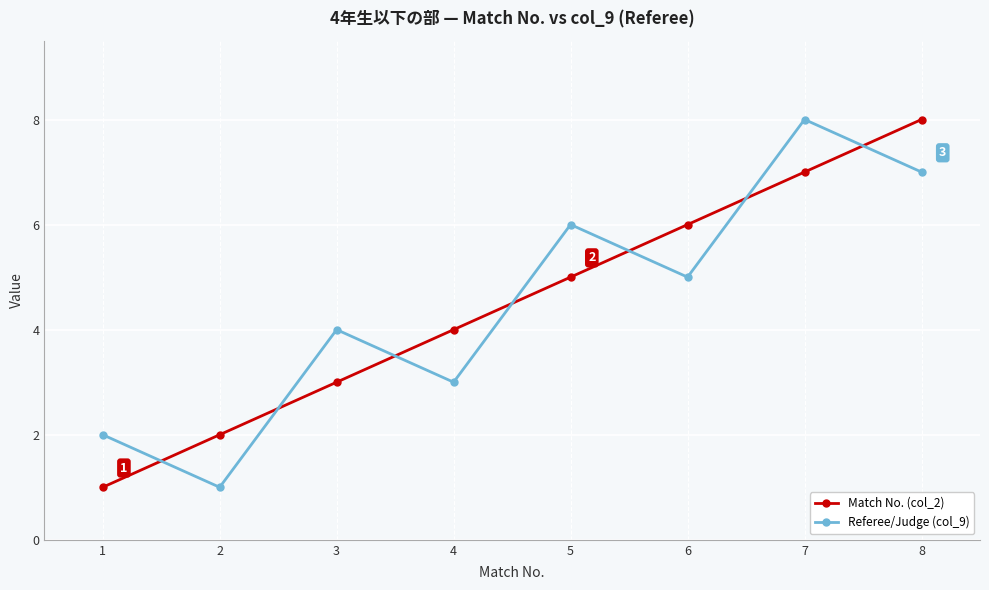

At 1, list the series in order from largest to smallest.

Referee/Judge (col_9), Match No. (col_2)